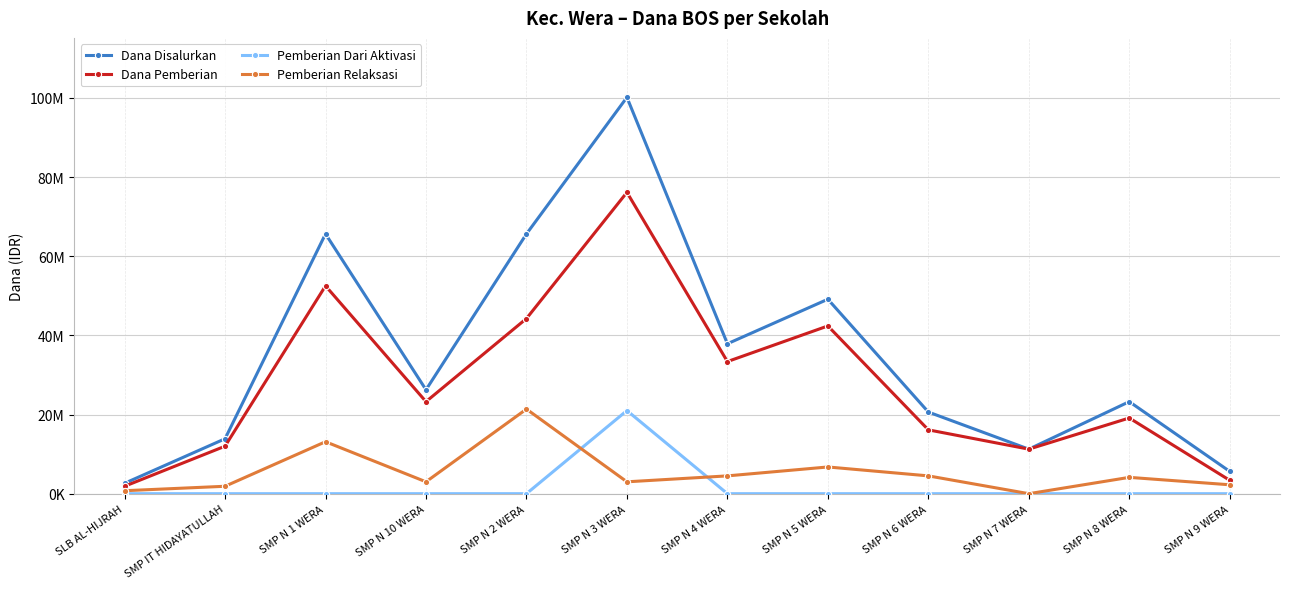

Which series has the largest total across all categories?

Dana Disalurkan